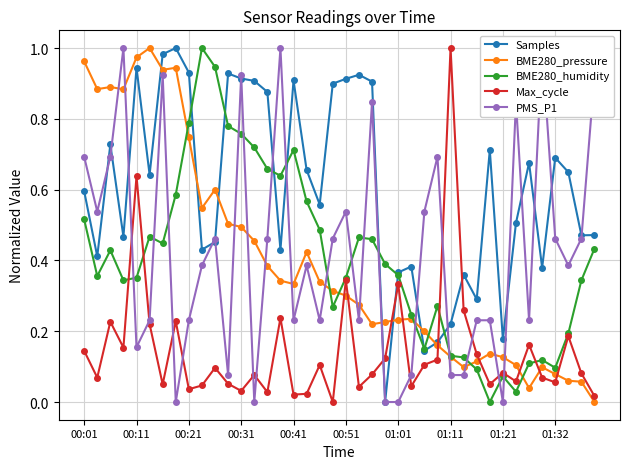

True or false: Max_cycle has more than 0 interior local peaks.

True